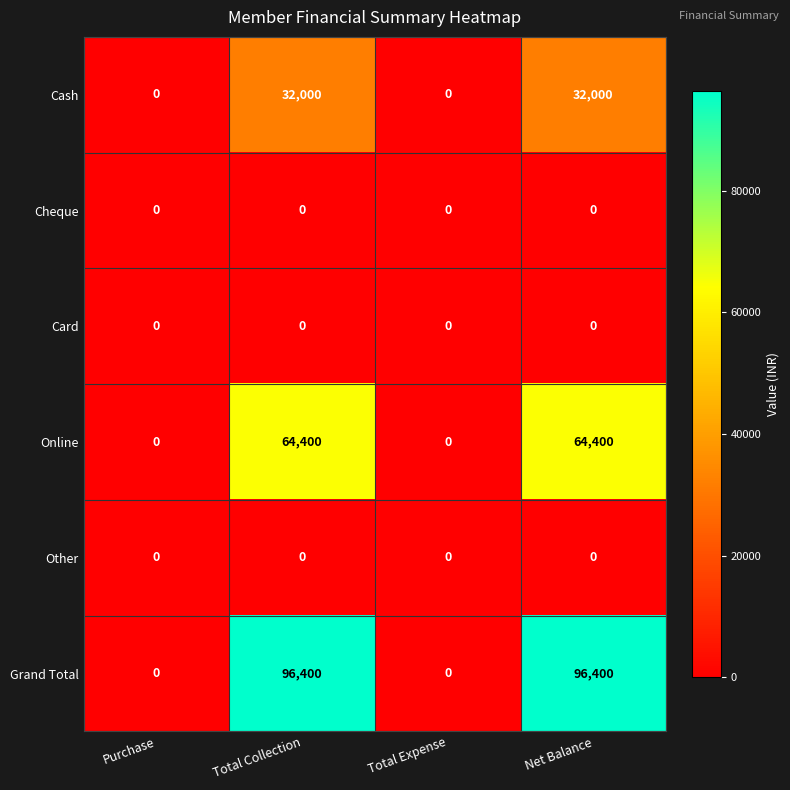

What is the approximate value of Grand Total at Net Balance, to the nearest 100?

96400